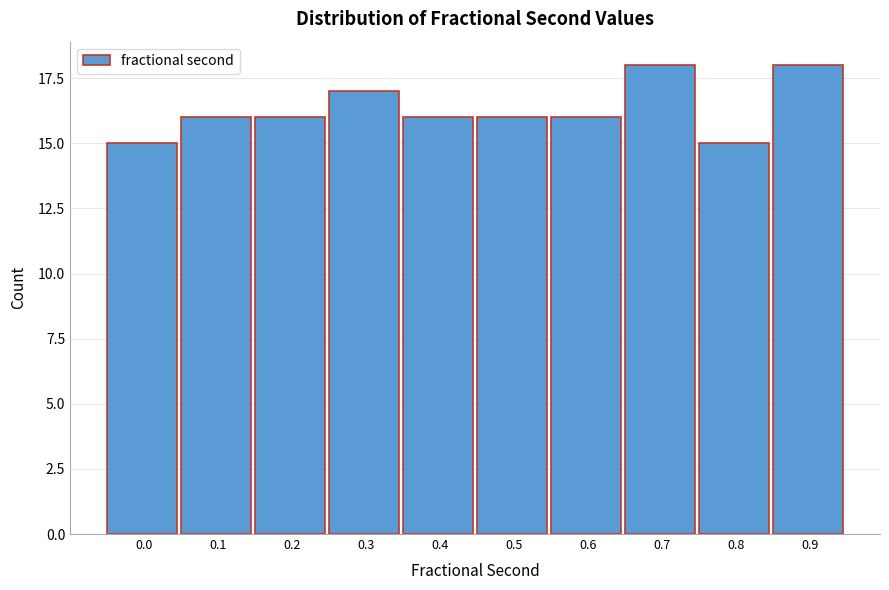

Reading left to right, list all the values displayed in this chart.

15	16	16	17	16	16	16	18	15	18